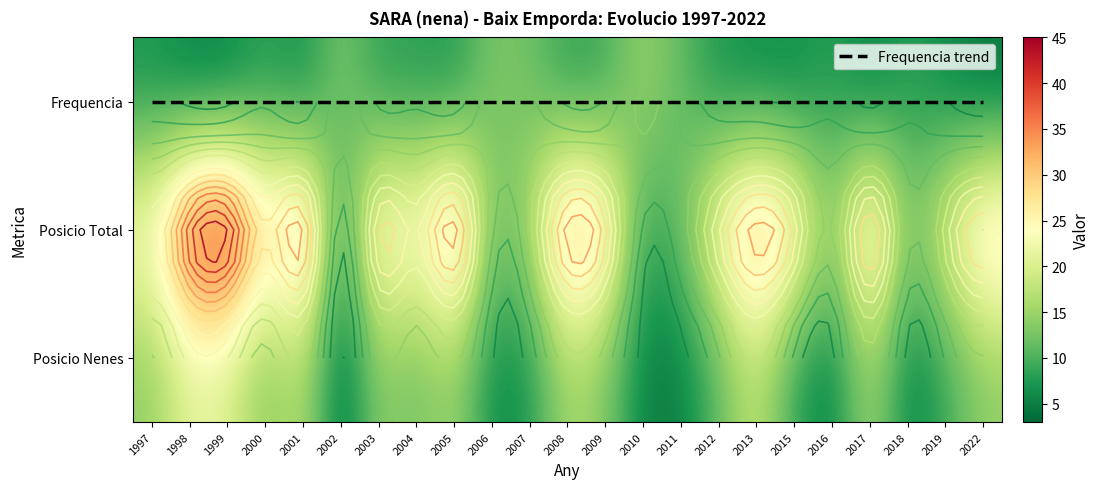

At 2006, list the series in order from smallest to largest.

Frequencia trend, Posicio Nenes, Posicio Total, Frequencia